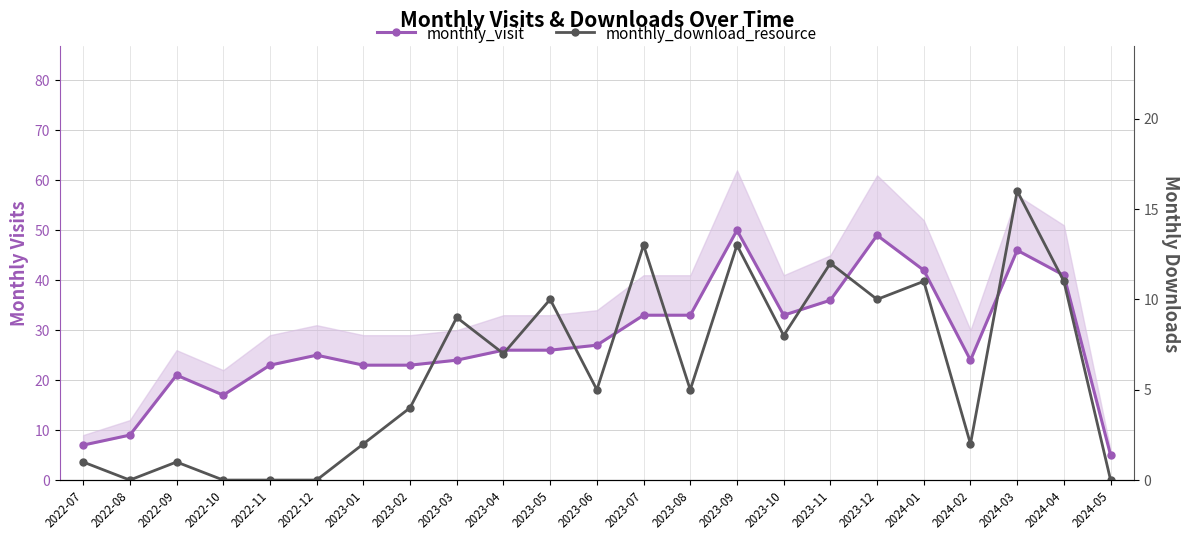

What is the difference between the maximum and second lowest values in the monthly_visit series?

43